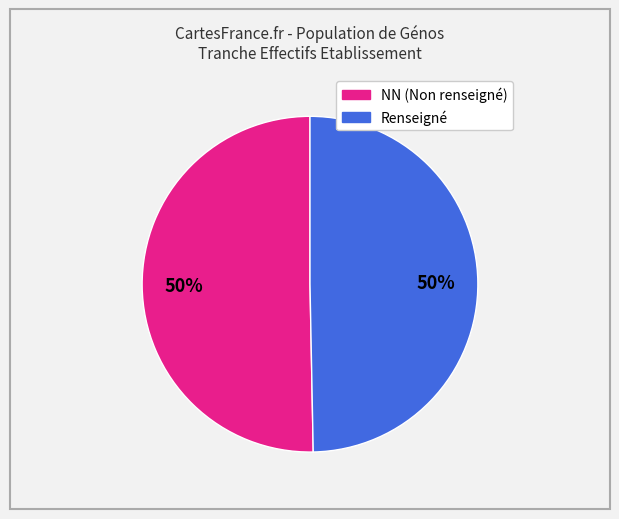

To the nearest percent, what is the average slice percentage?

50%